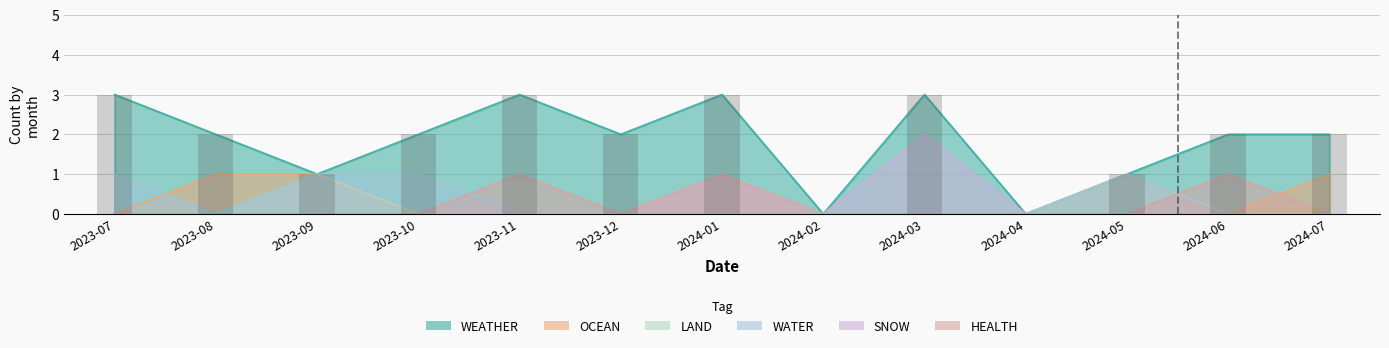

Is the value of LAND at 2023-10 greater than the value of SNOW at 2024-03?

No